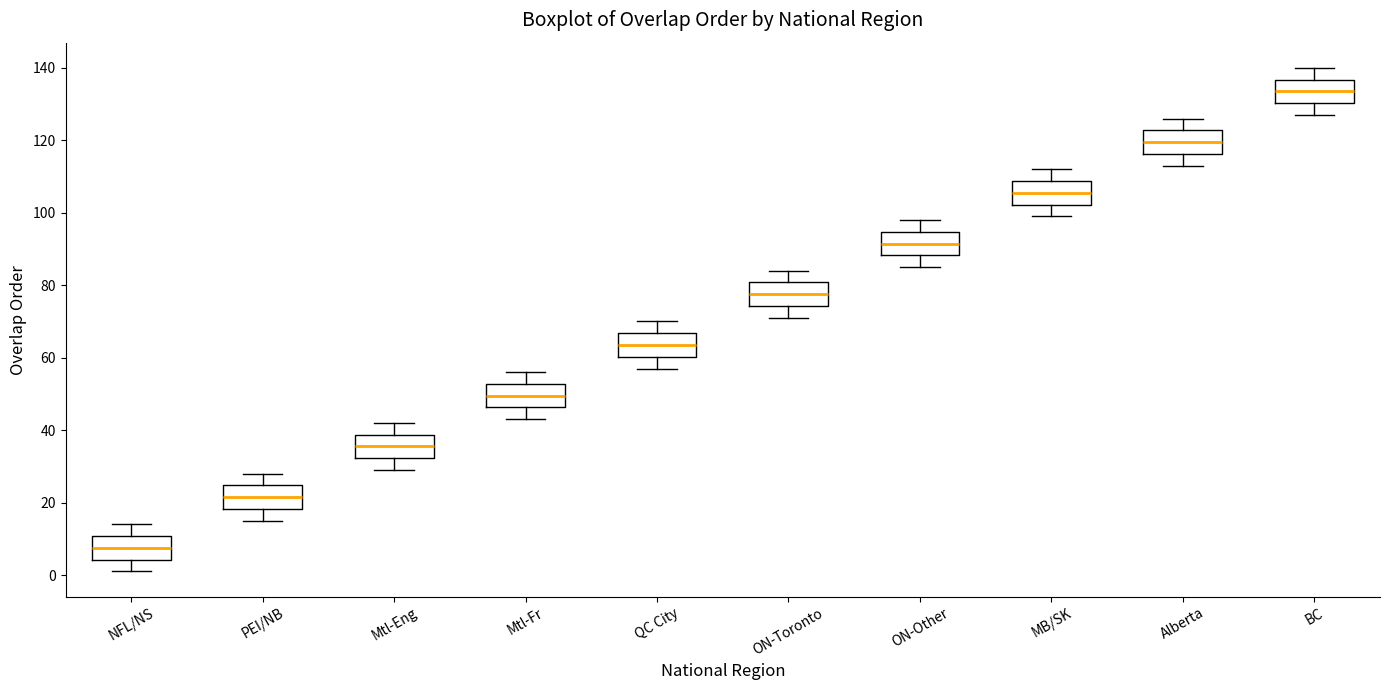

Which box has the lowest median line?

NFL/NS